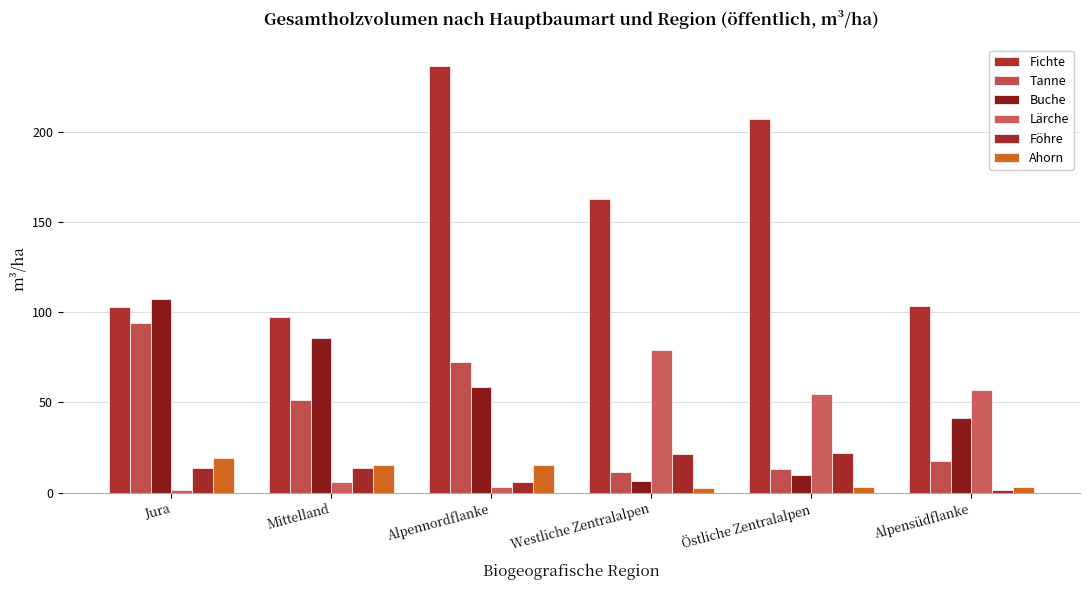

Reading left to right, transcribe all the data shown in this chart.

Fichte: 103.1	97.3	236.8	163.0	207.1	103.3
Tanne: 94.2	51.4	72.6	11.4	13.1	17.3
Buche: 107.6	85.8	58.6	6.6	9.5	41.5
Lärche: 1.3	5.7	2.8	79.2	54.6	57.1
Föhre: 13.5	13.6	5.9	21.3	22.1	1.5
Ahorn: 19.3	15.1	15.0	2.3	3.0	3.3